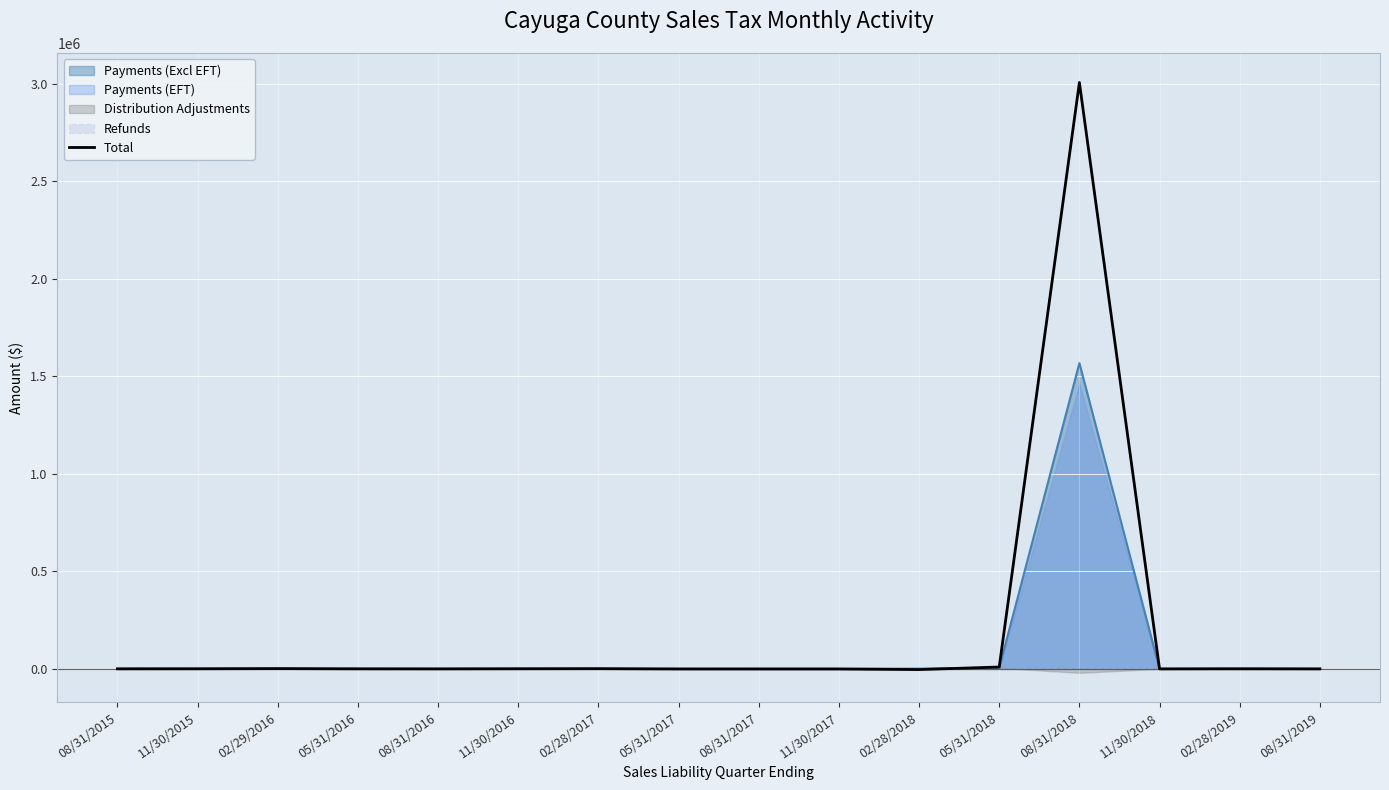

Where does the data first go above 336?

08/31/2015